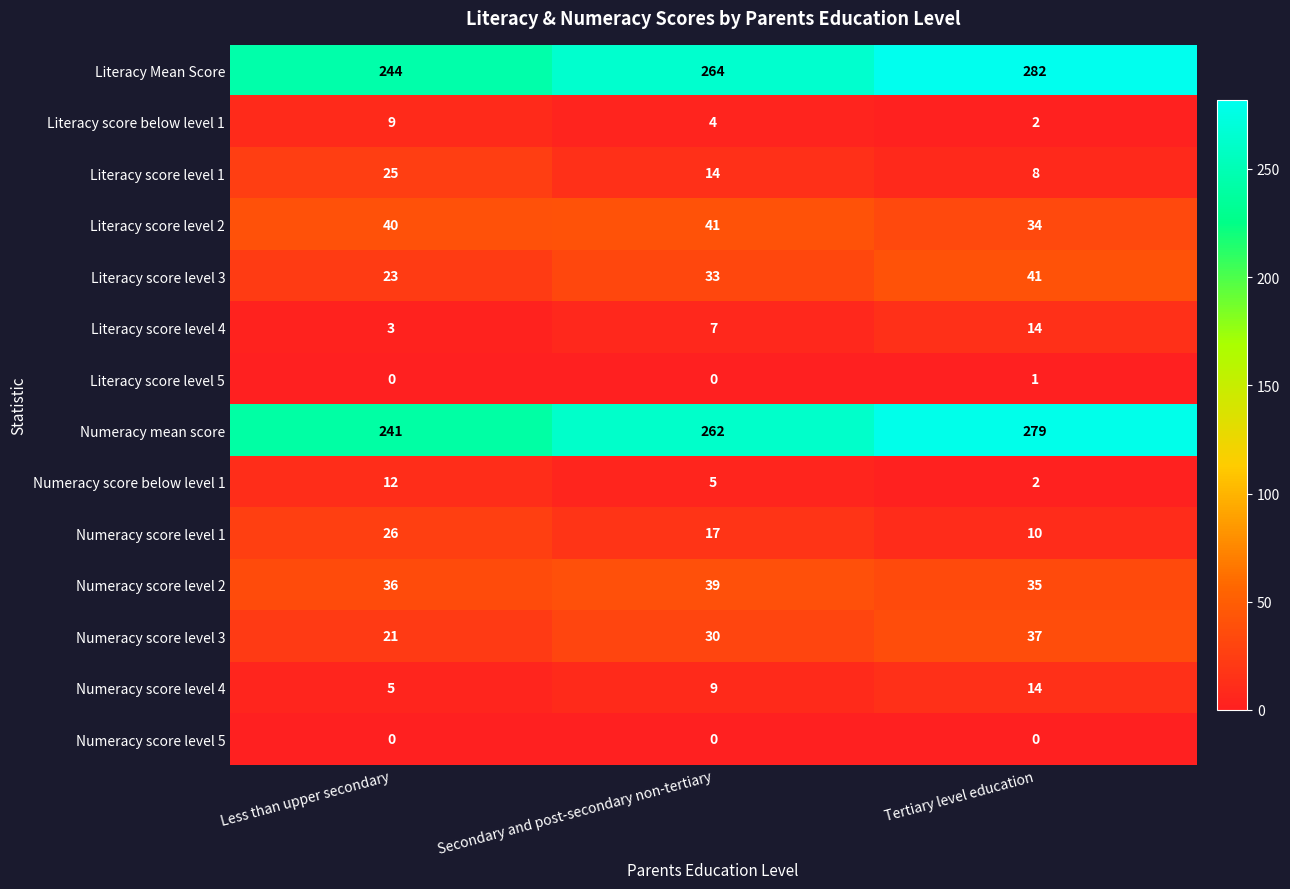

How many categories are shown in the chart?

3